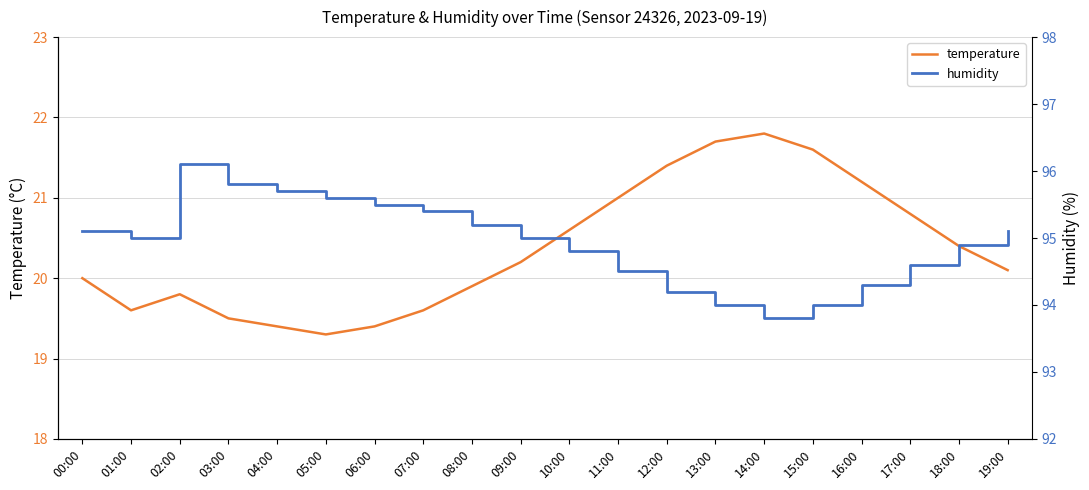

What is the approximate value of temperature at 13:00?

21.7